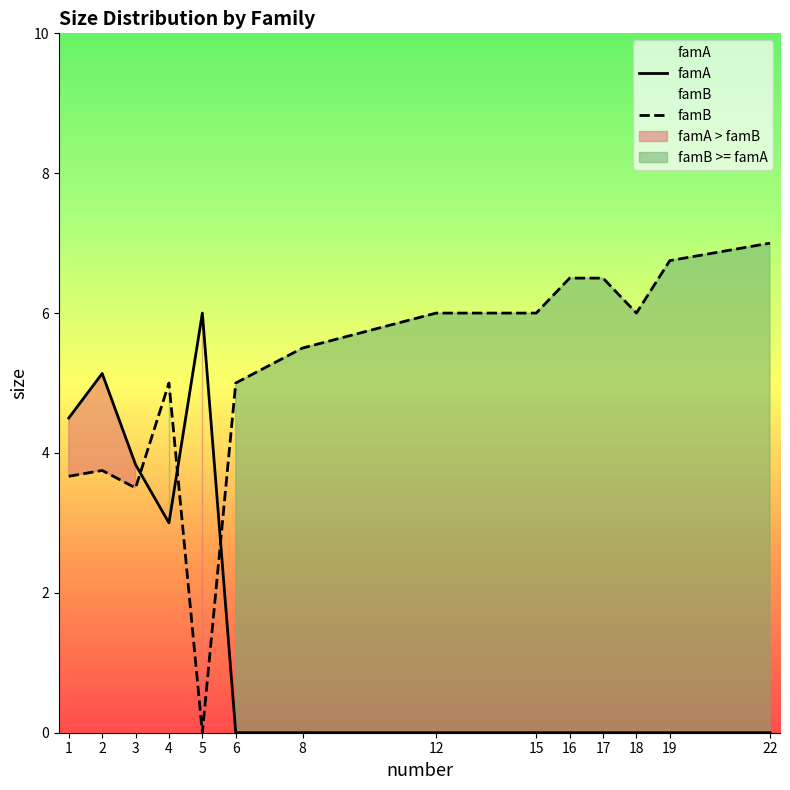

Between which two adjacent categories do famA and famB first intersect?

3 and 4